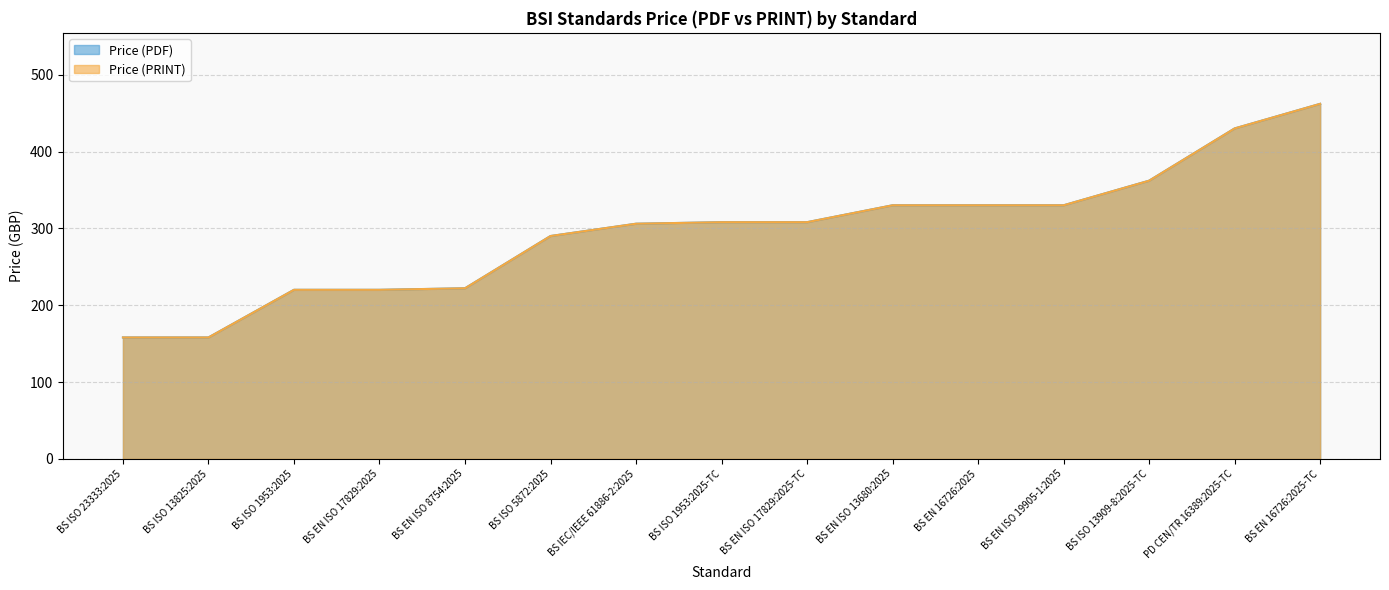

Which has a higher value, BS EN ISO 8754:2025 or BS ISO 1953:2025?

BS EN ISO 8754:2025